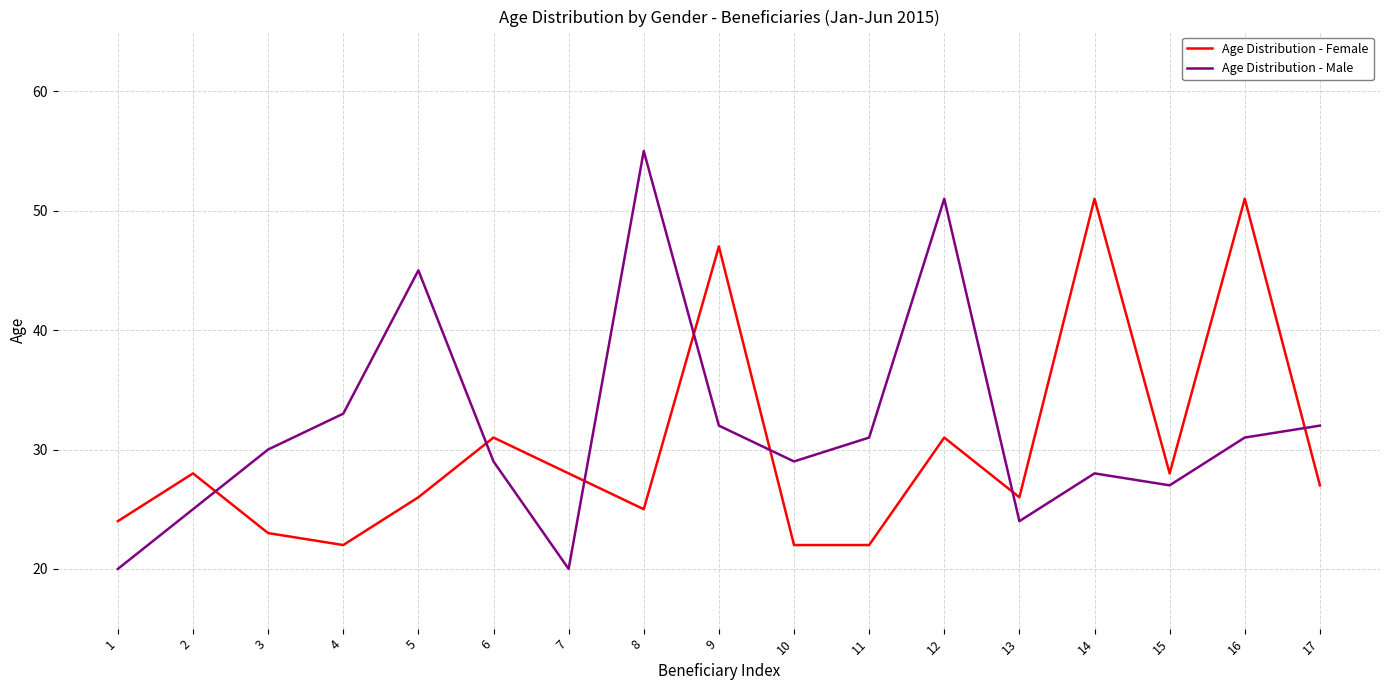

Between 12 and 14, which series saw the biggest shift?

Age Distribution - Male